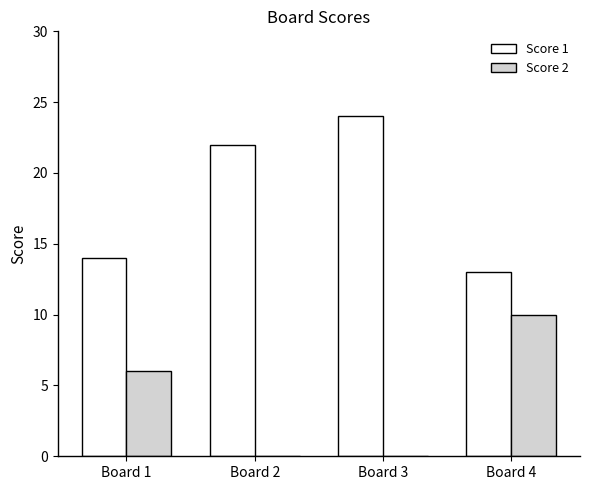

Is it true that Score 1 equals 13 at Board 4?

True